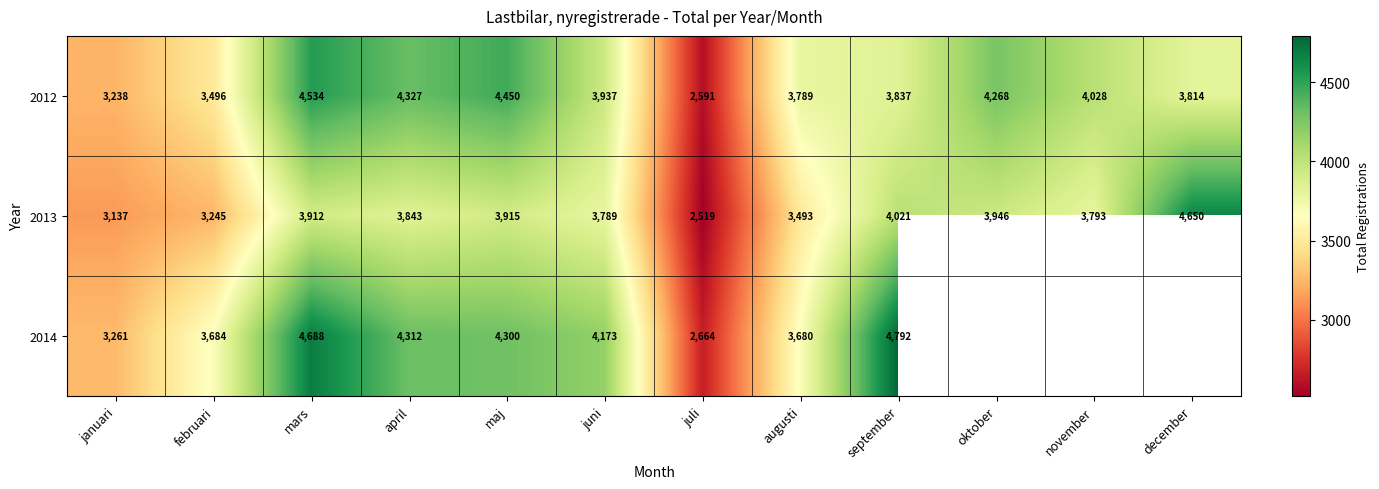

Rank the series at januari from highest to lowest value.

2014, 2012, 2013